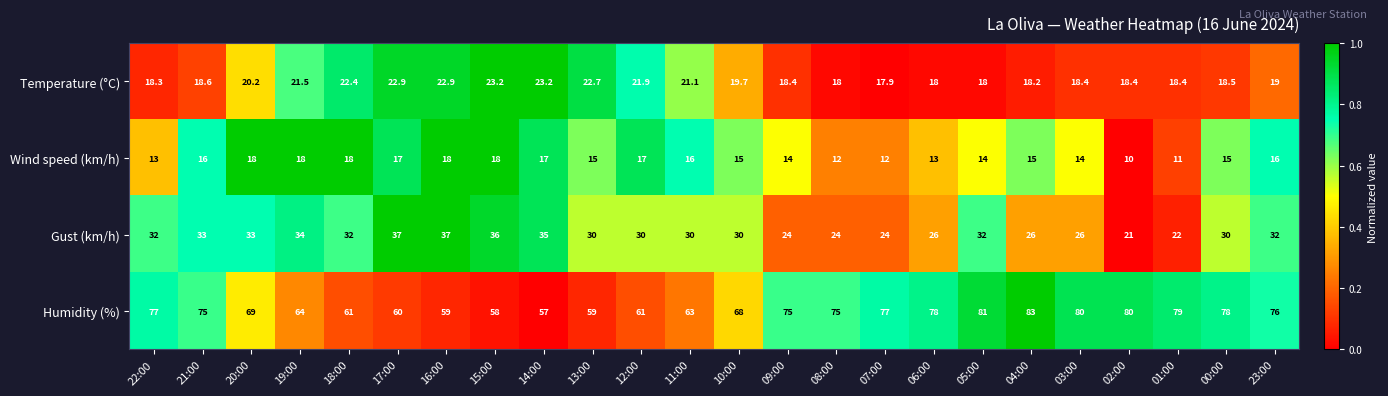

What is the sum of all Temperature (°C) values?

479.8